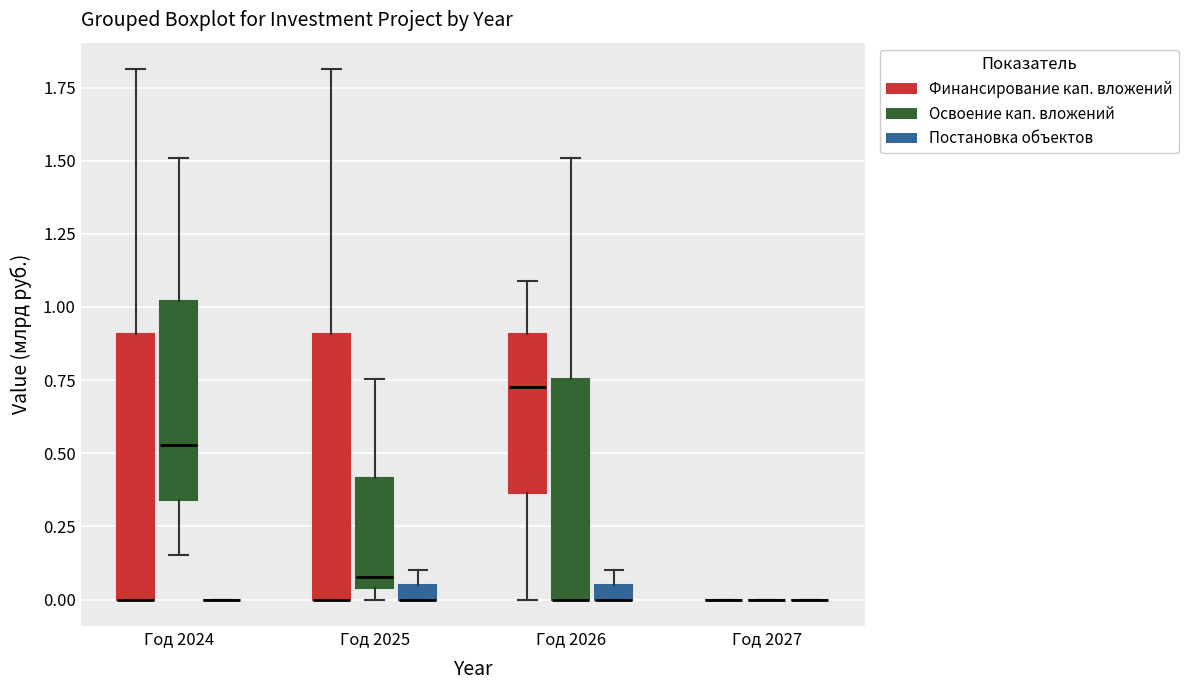

Where is the upper edge of the box for Год 2025 (Финансирование кап. вложений) on the y-axis? The values are not printed on the chart, so give them approximately, as read against the axis.

0.90